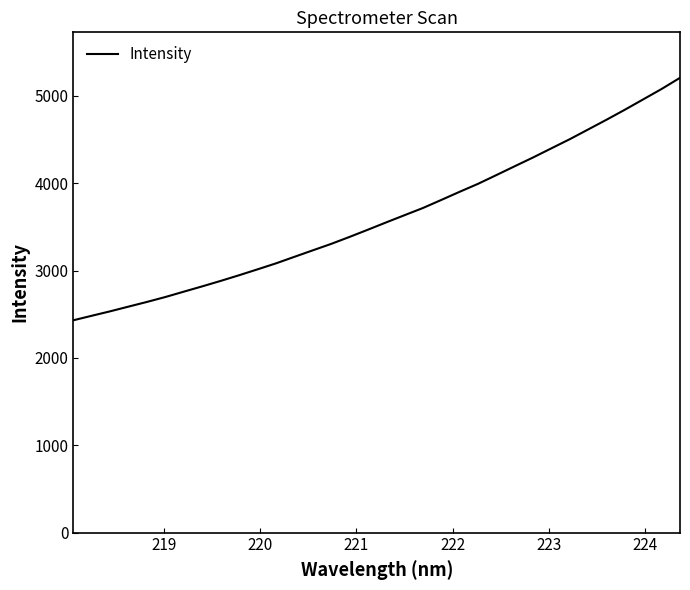

What is the difference between the maximum and minimum values?

2775.2